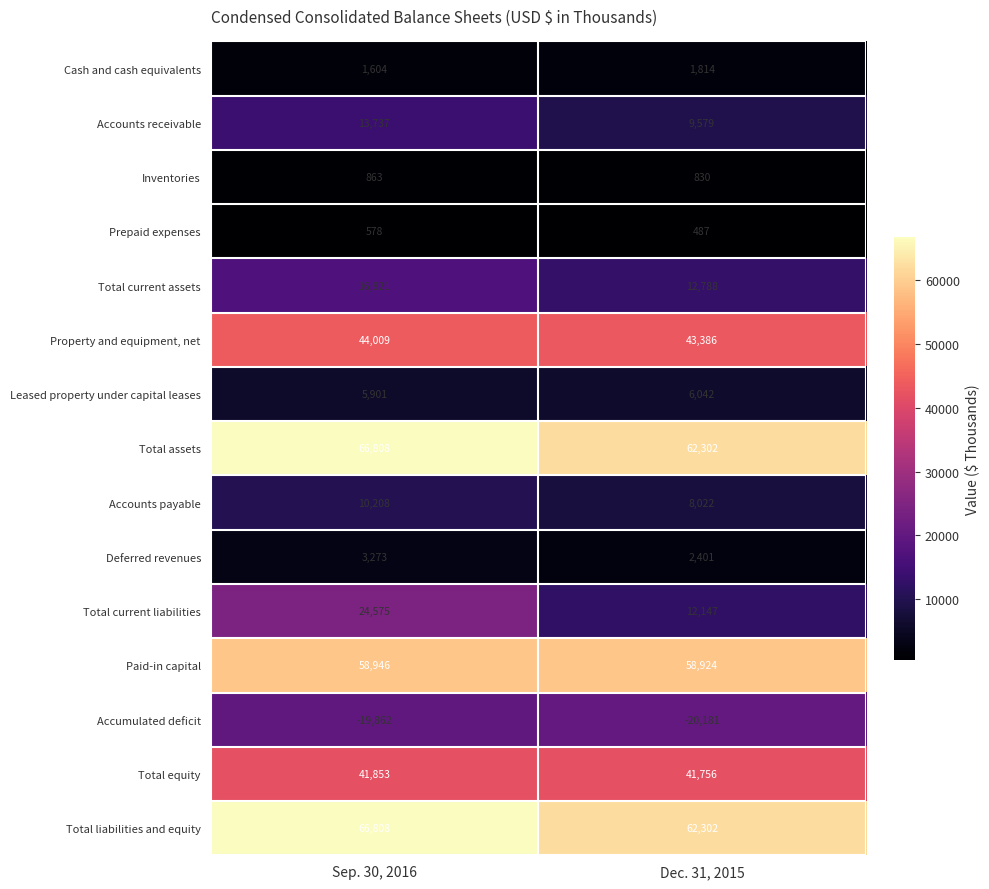

What is the sum of all Total equity values?

83609